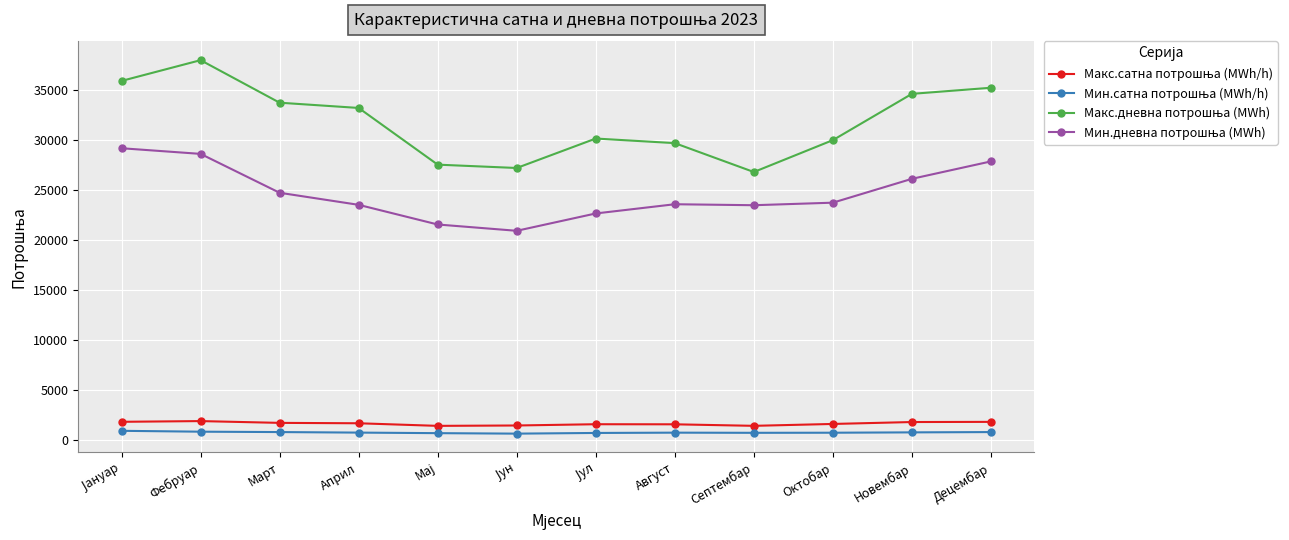

At how many categories does at least one series exceed 10857?

12